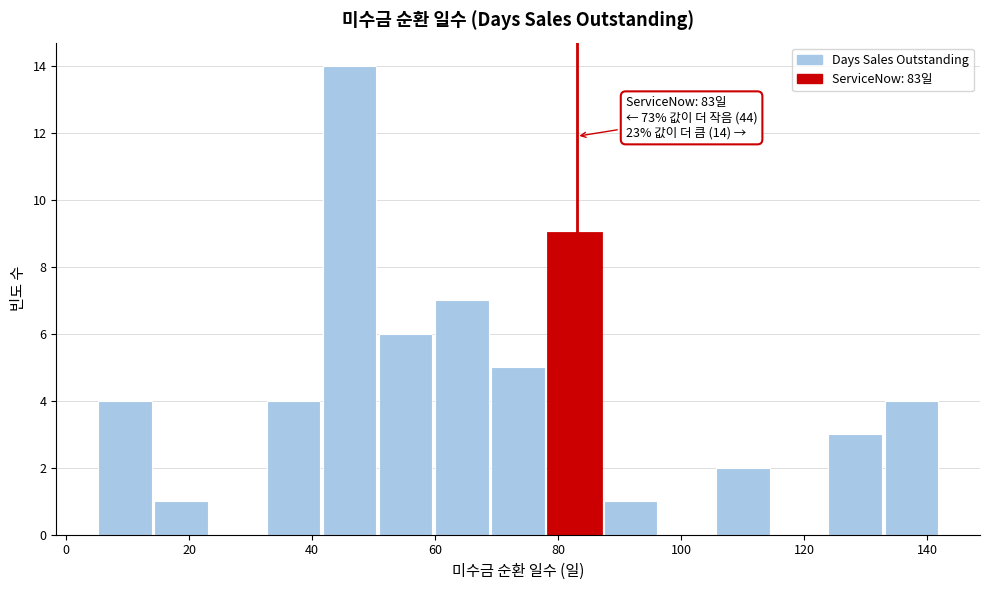

Which range on the x-axis has the tallest bar?

42 to 50